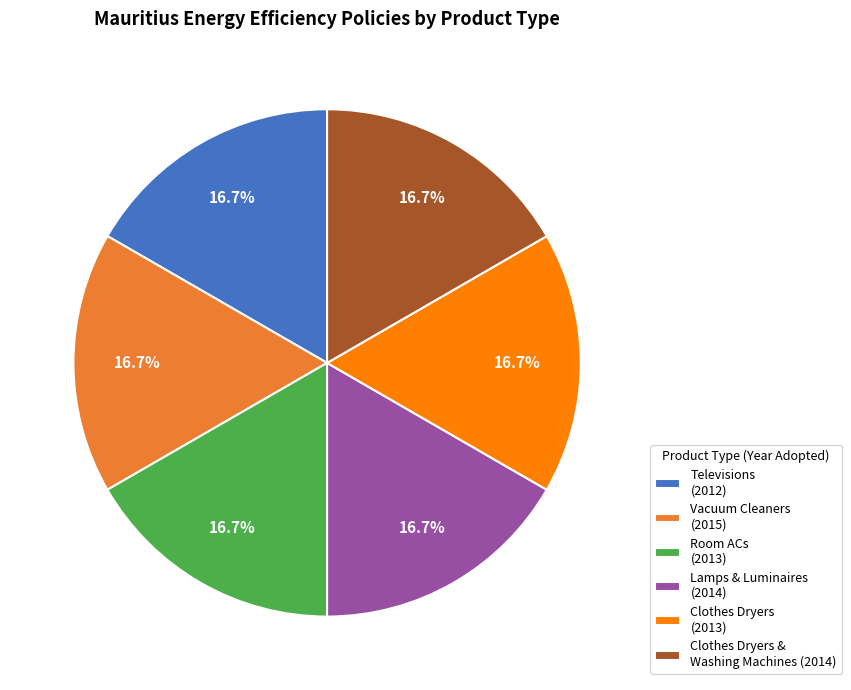

How many slices are in this pie chart?

6